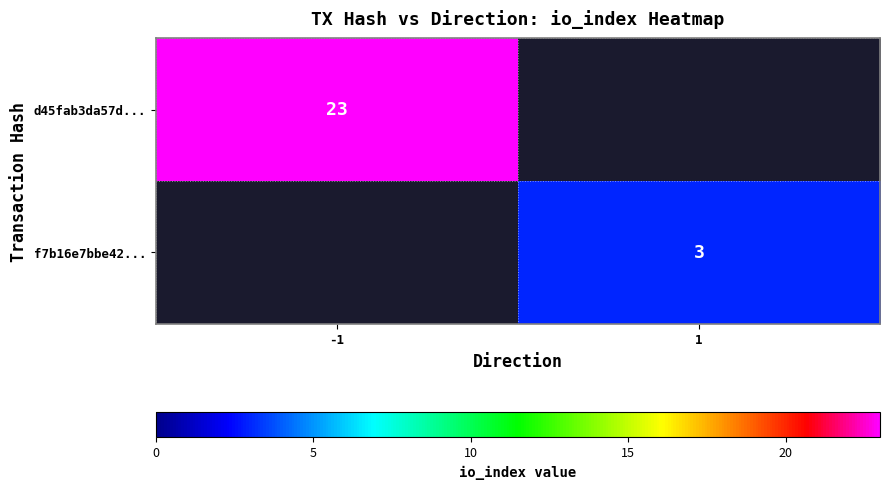

The d45fab3da57d... series shows 34 at -1. True or false?

False